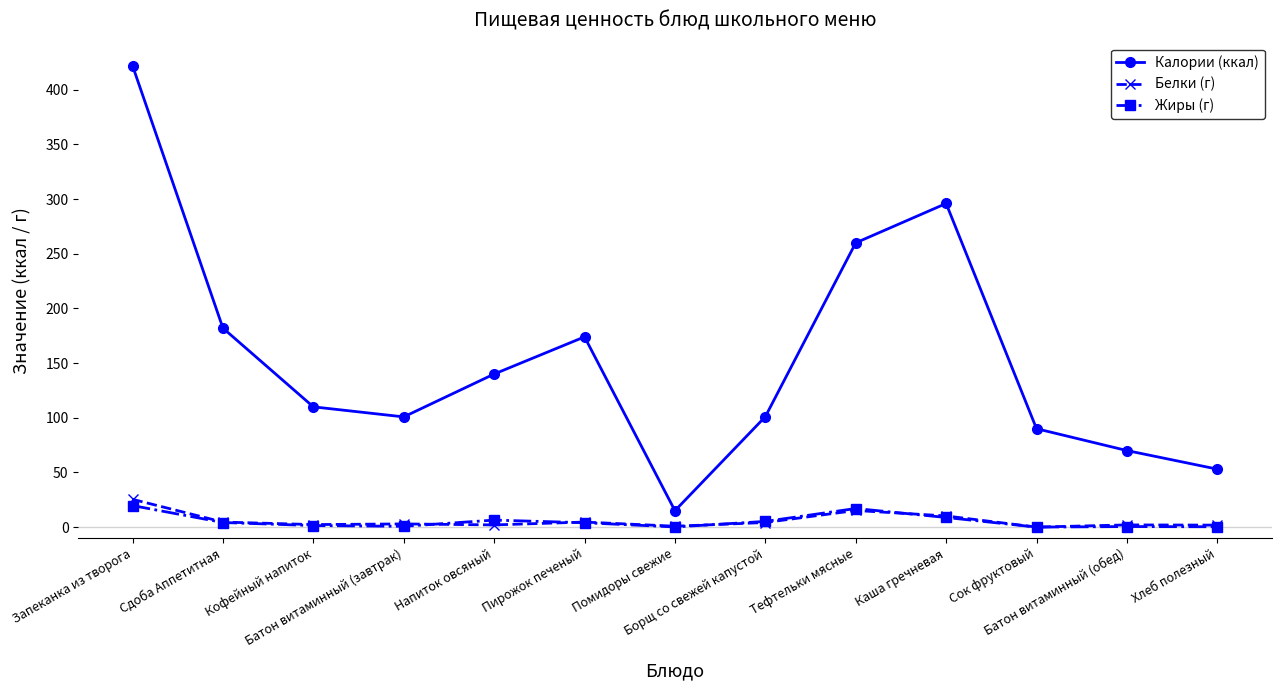

True or false: Жиры (г) has a value of 6.4 at Напиток овсяный.

True